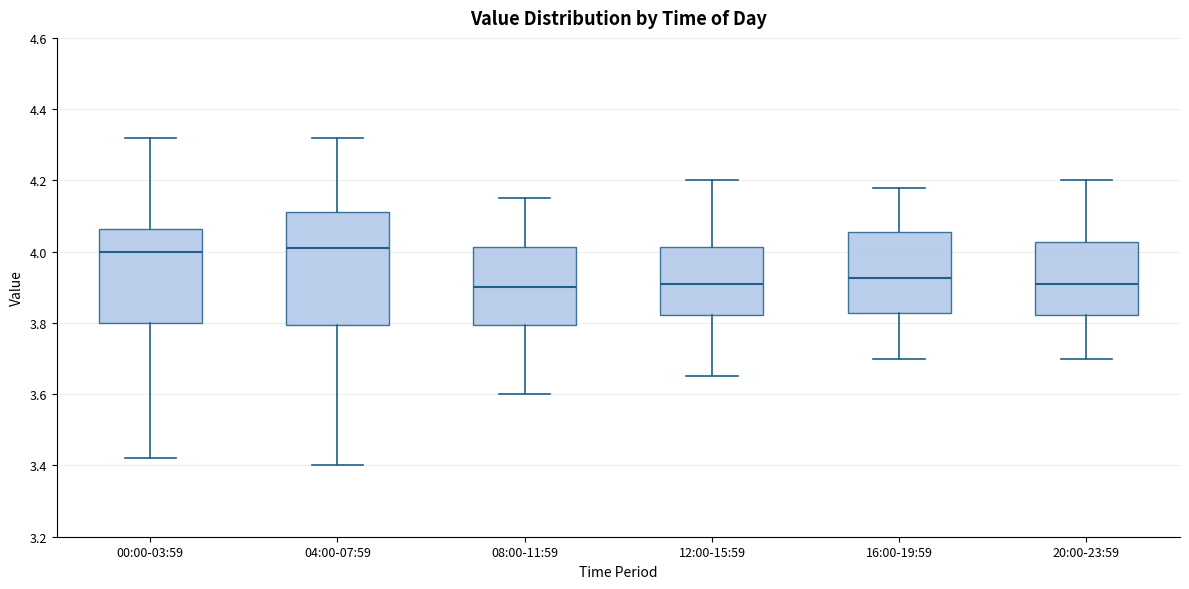

Which box is the tallest, from its lower edge to its upper edge?

04:00-07:59